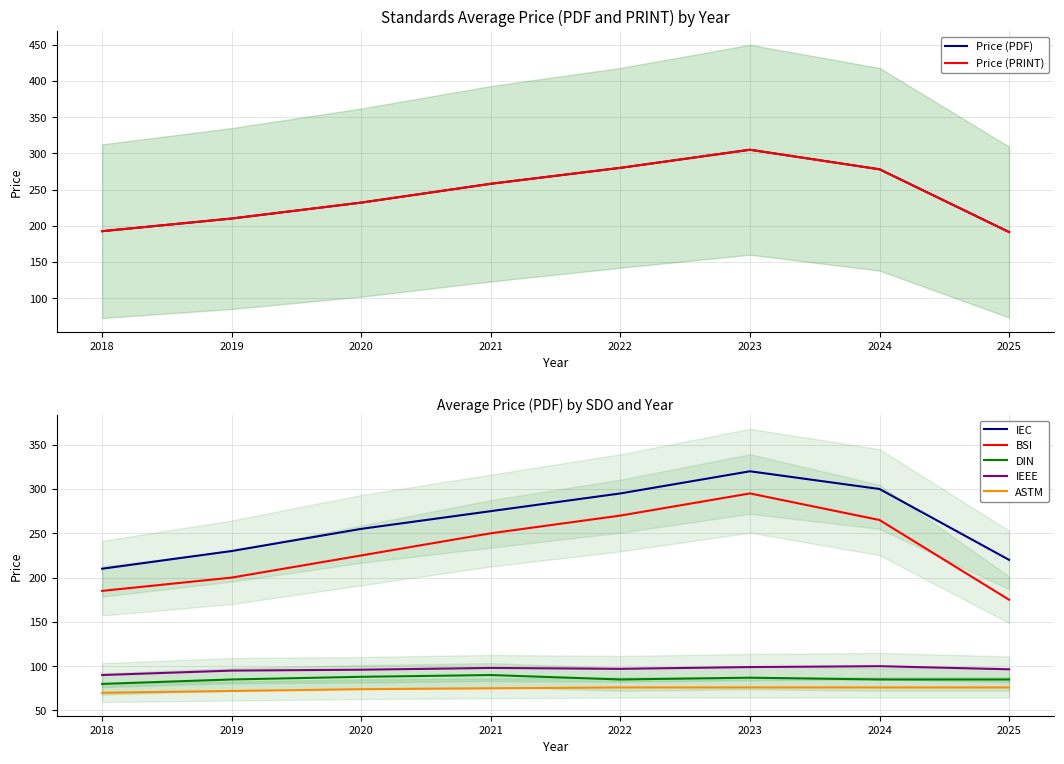

What is the total value across all series at 2020?

464.0